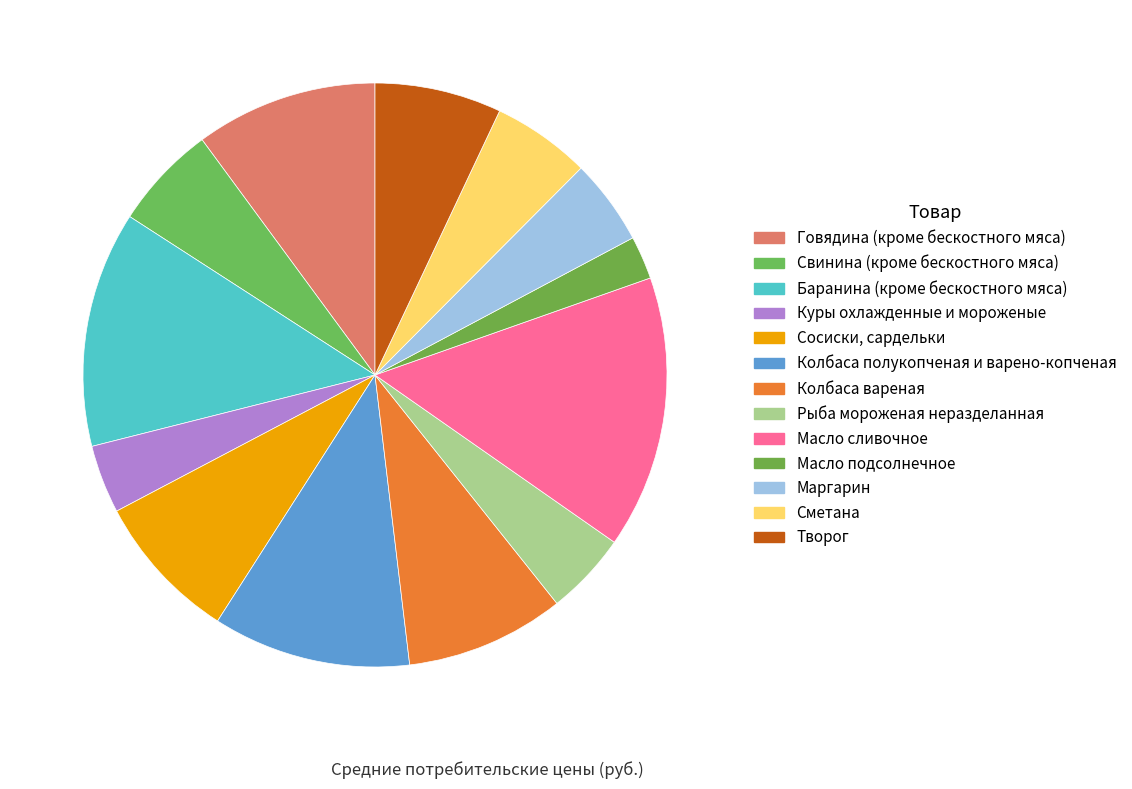

What percentage is the Колбаса вареная slice, to the nearest percent?

9%